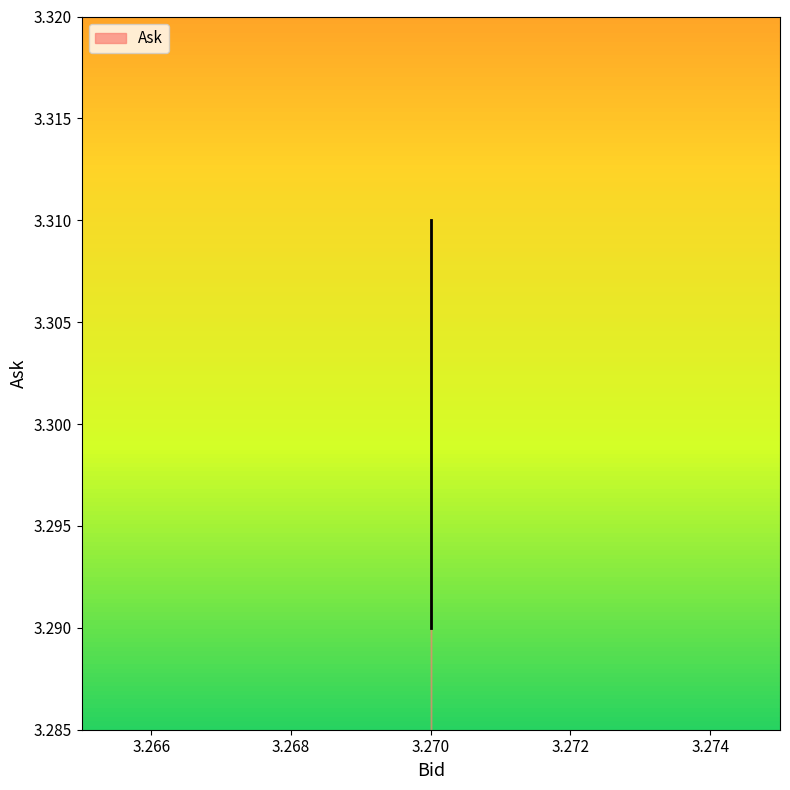

What is the greatest value displayed?

3.3